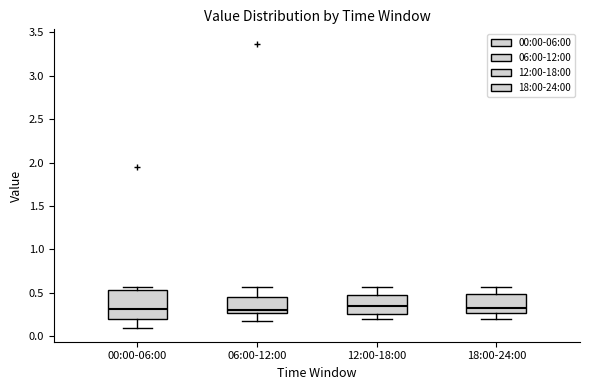

Which box is the tallest, from its lower edge to its upper edge?

00:00-06:00